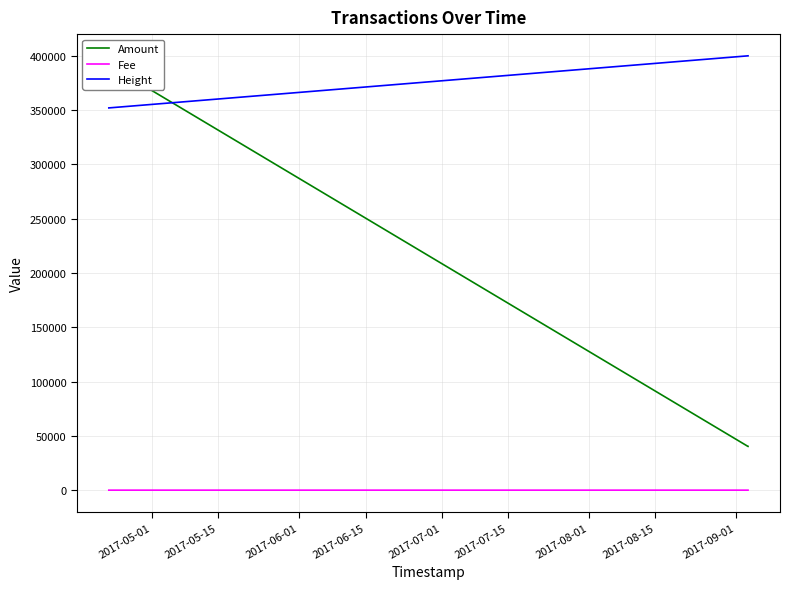

What is the highest value of the Height series?

399767